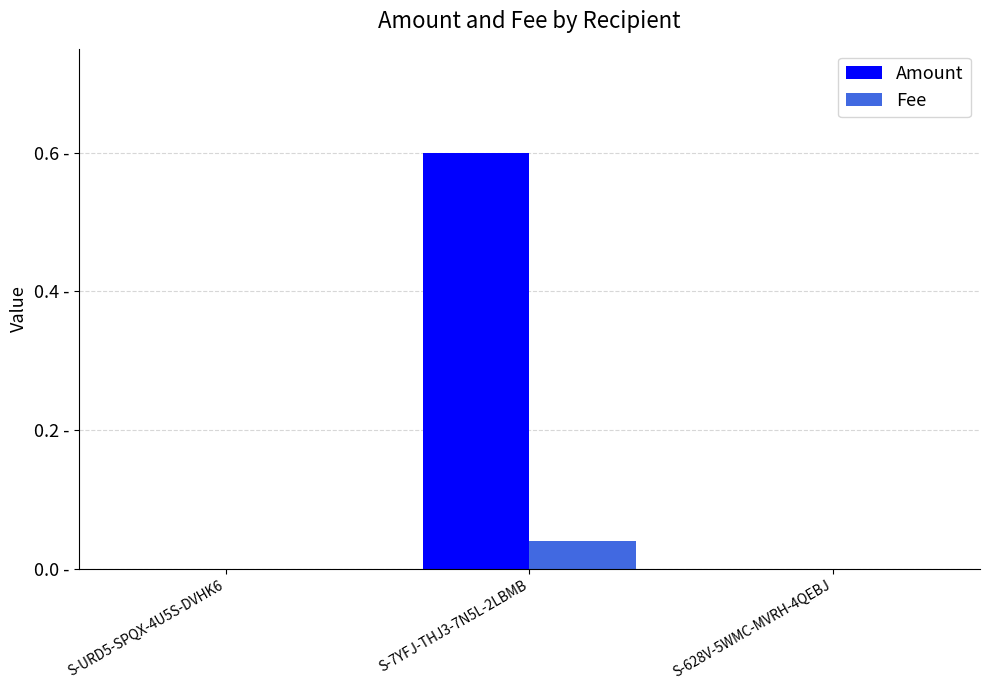

Which series has the largest total across all categories?

Amount